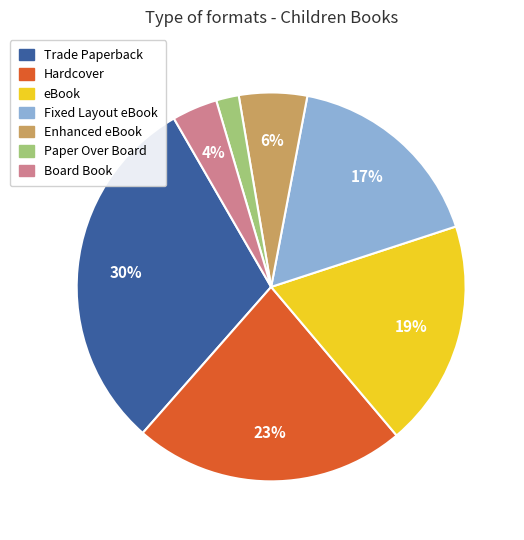

What is the smallest slice in the pie chart?

Paper Over Board